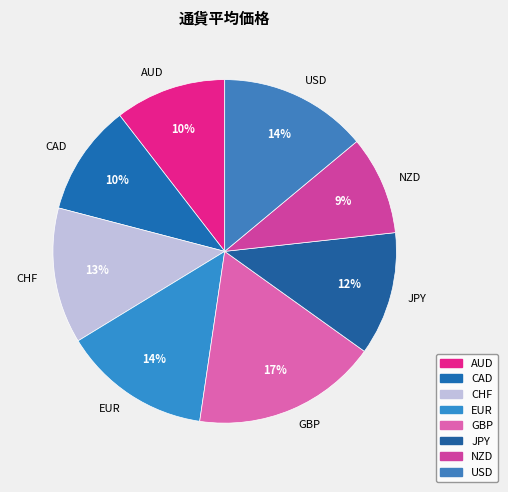

Which category has the biggest portion of the pie?

GBP